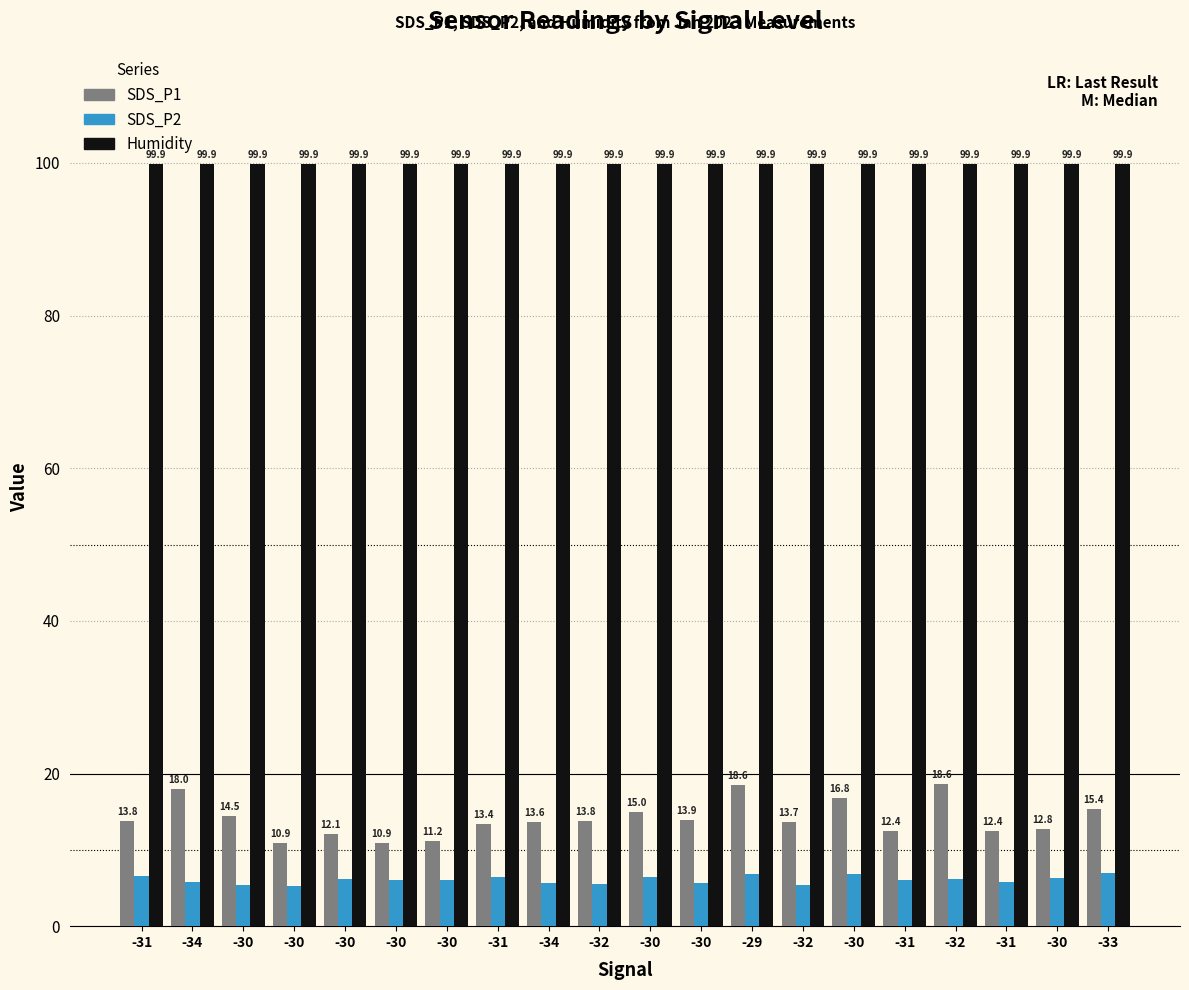

How many data points in SDS_P1 are above 13?

13